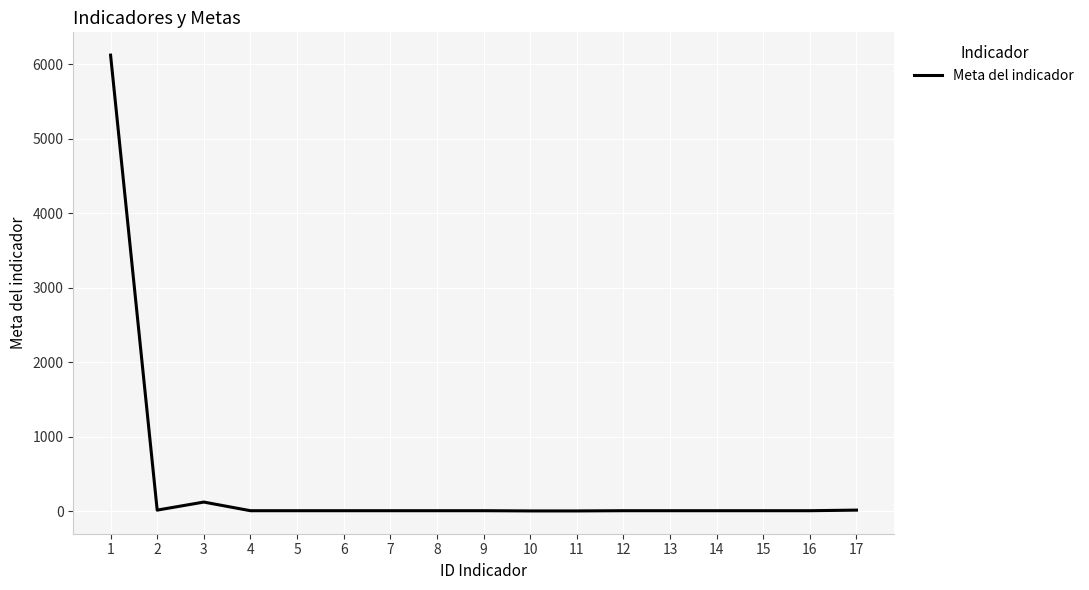

What is the difference between the maximum and minimum values?

6119